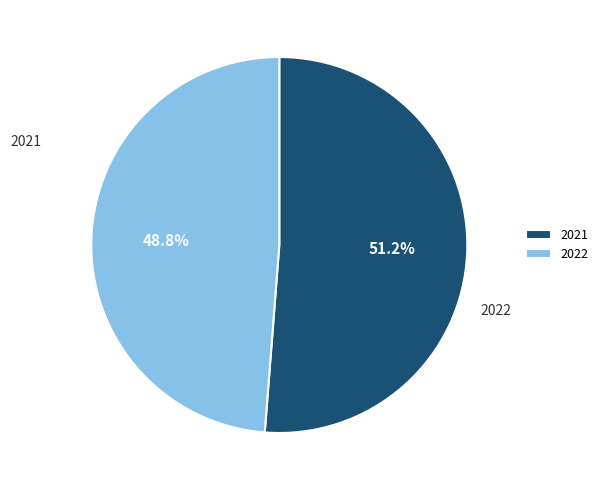

What is the change in value from 2021 to 2022?

-4.2